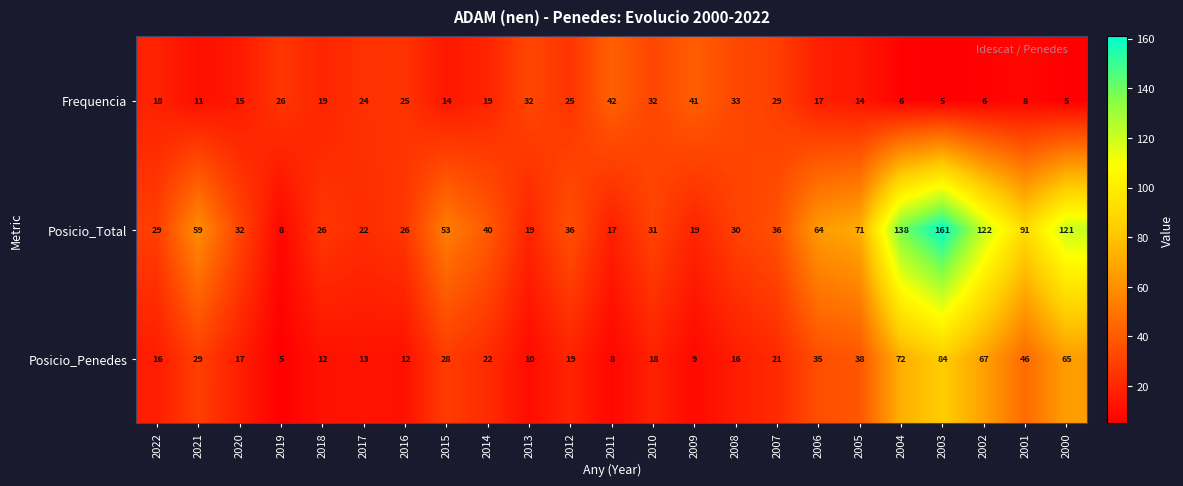

What is the sum of all Posicio_Total values?

1251